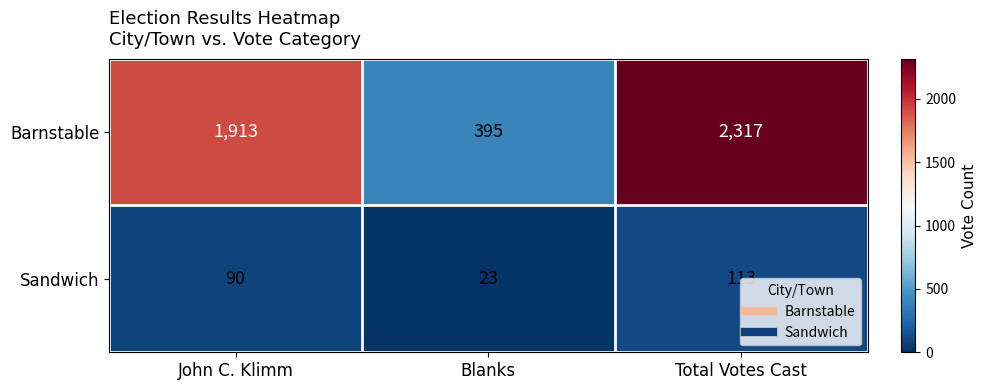

What is the sum of the Barnstable values at Blanks and John C. Klimm?

2308